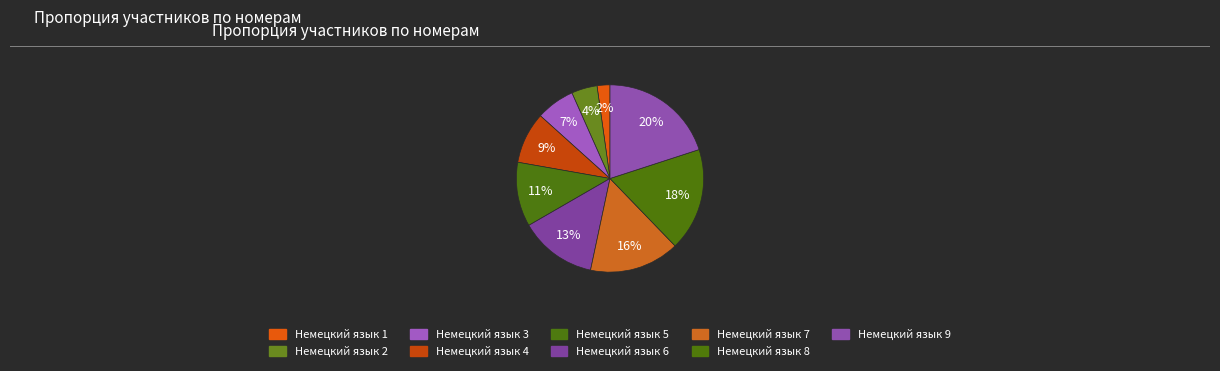

Count the number of slices in the pie.

9